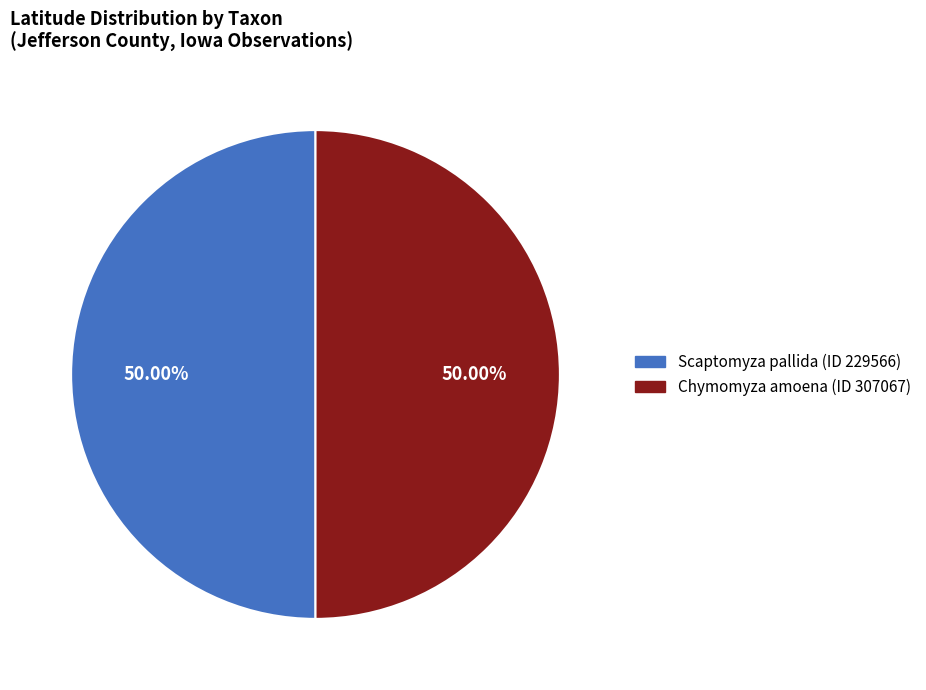

Do Scaptomyza pallida (ID 229566) and Chymomyza amoena (ID 307067) together represent more than half of the pie?

Yes